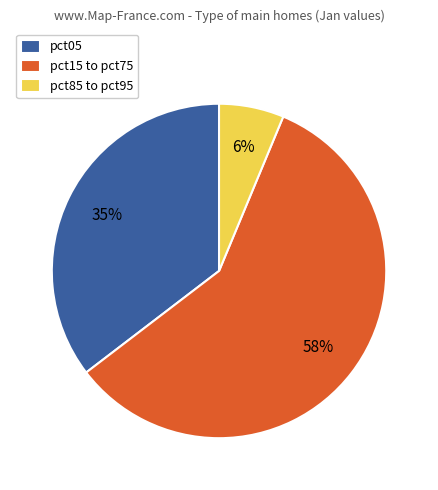

Which has a higher value, pct85 to pct95 or pct15 to pct75?

pct15 to pct75